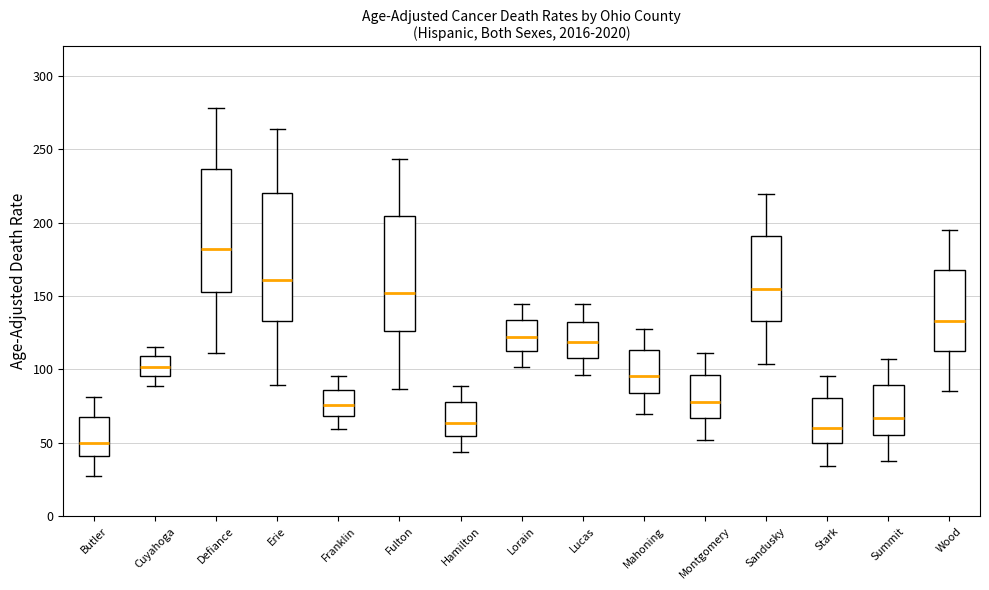

Reading left to right, read every box against the y-axis: the position of its median line, the range the box covers, and the ends of its whiskers. The values are not printed on the chart, so give them approximately, as read against the axis.

Butler: median 50, box 40 to 70, whiskers 30 to 80
Cuyahoga: median 100, box 95 to 110, whiskers 90 to 115
Defiance: median 180, box 155 to 235, whiskers 110 to 280
Erie: median 160, box 135 to 220, whiskers 90 to 265
Franklin: median 75, box 70 to 85, whiskers 60 to 95
Fulton: median 150, box 125 to 205, whiskers 85 to 245
Hamilton: median 65, box 55 to 80, whiskers 45 to 90
Lorain: median 120, box 115 to 135, whiskers 100 to 145
Lucas: median 120, box 110 to 130, whiskers 95 to 145
Mahoning: median 95, box 85 to 115, whiskers 70 to 130
Montgomery: median 80, box 65 to 95, whiskers 50 to 110
Sandusky: median 155, box 135 to 190, whiskers 105 to 220
Stark: median 60, box 50 to 80, whiskers 35 to 95
Summit: median 65, box 55 to 90, whiskers 40 to 105
Wood: median 135, box 115 to 170, whiskers 85 to 195